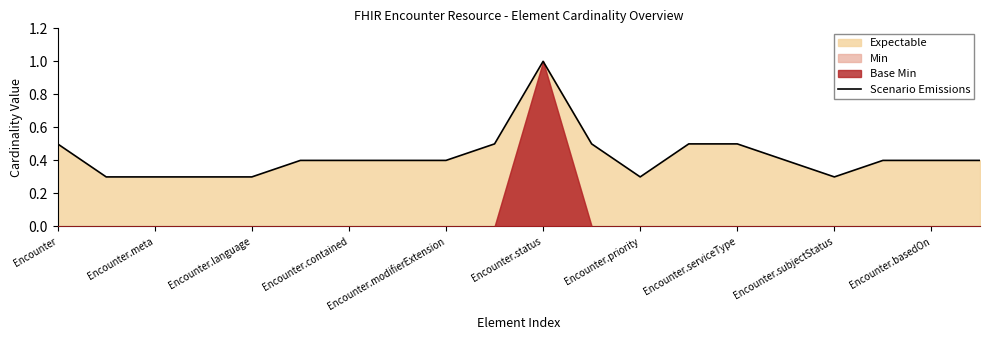

Which category has the highest value in the Scenario Emissions series?

Encounter.status